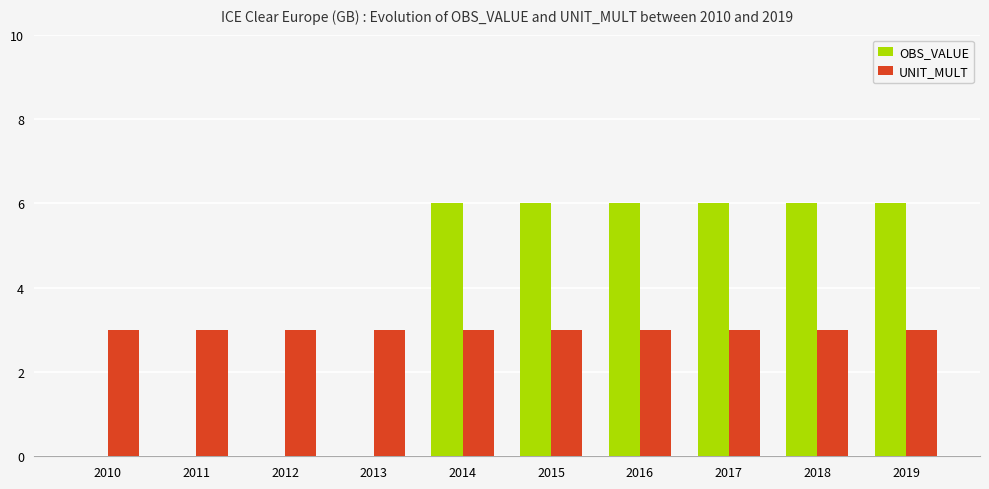

Count the number of data series in this chart.

2